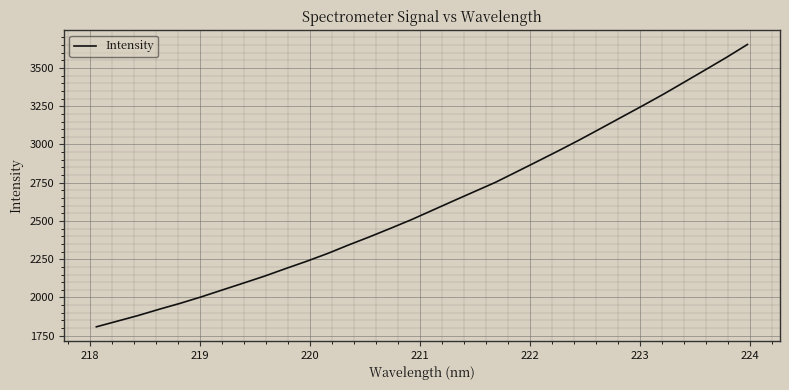

What is the maximum value shown in the chart?

3653.8